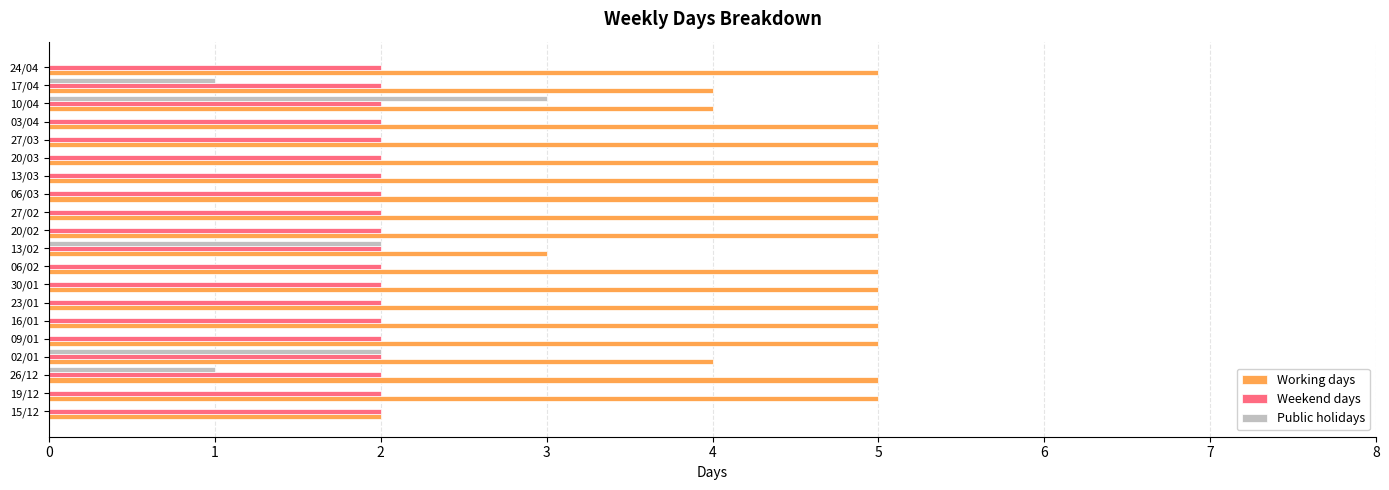

What are all the series names shown in the legend?

Working days, Weekend days, Public holidays